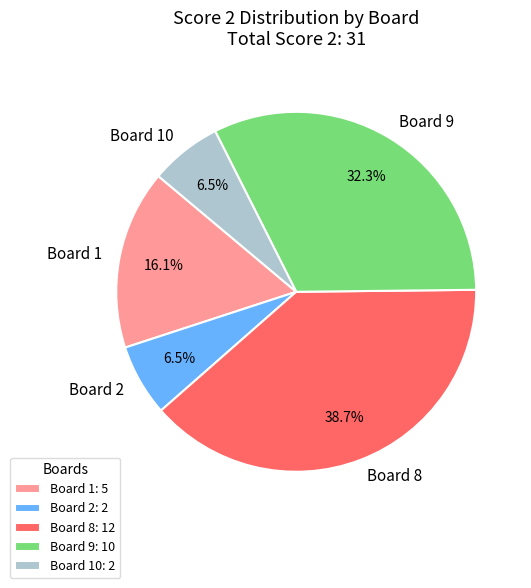

Which has a higher value, Board 8 or Board 2?

Board 8